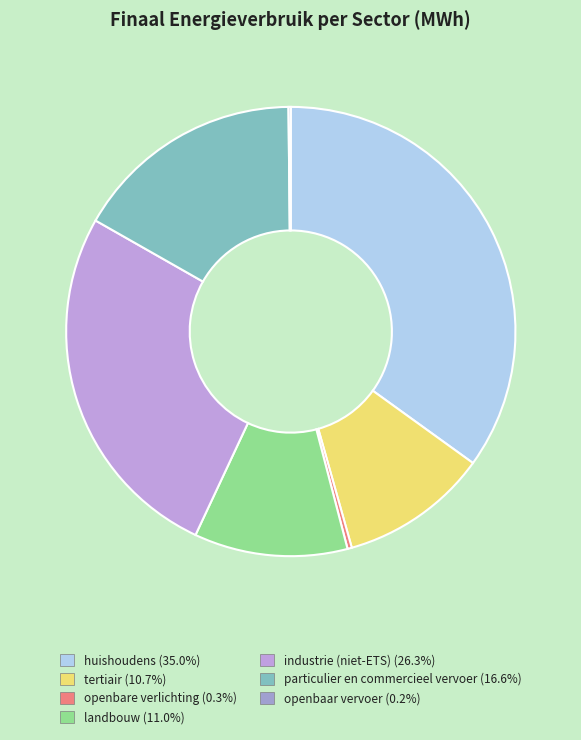

How much of the chart is everything except openbaar vervoer?

99.8%